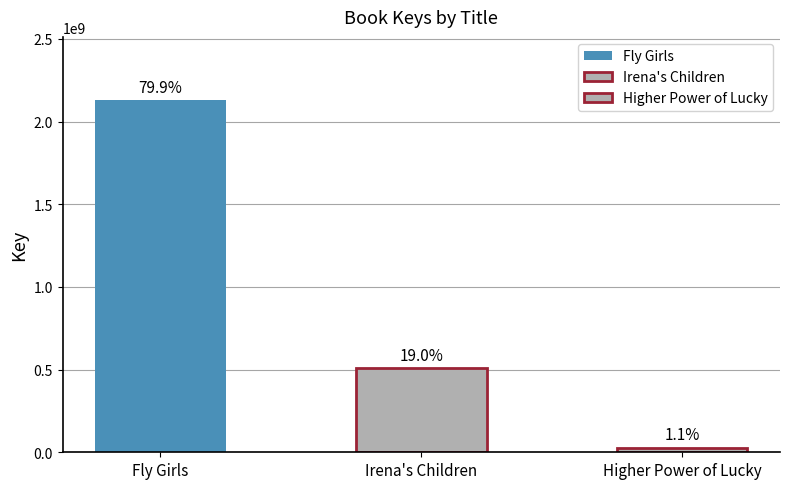

Reading left to right, what are all the values shown in this chart?

Fly Girls=2128822898	Irena's Children=507441553	Higher Power of Lucky=28434377